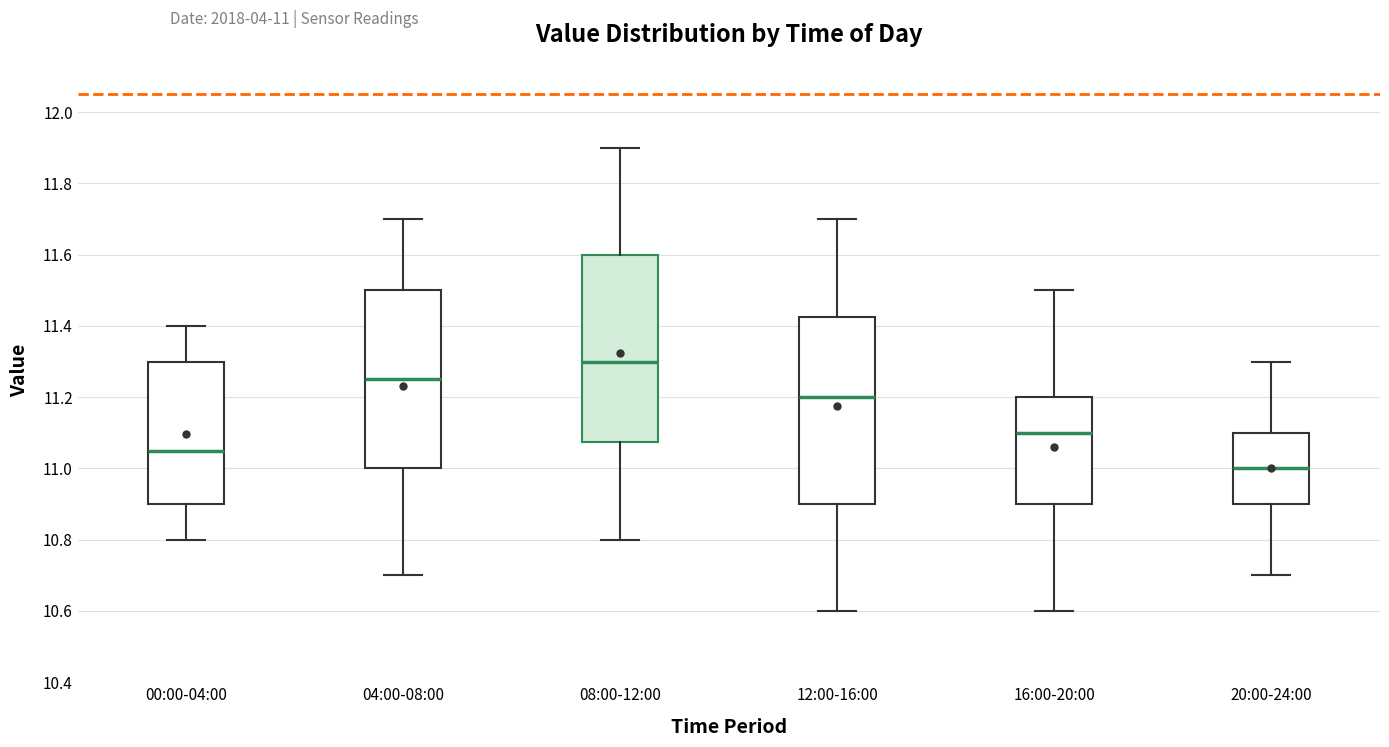

Reading left to right, read every box against the y-axis: the position of its median line, the range the box covers, and the ends of its whiskers. The values are not printed on the chart, so give them approximately, as read against the axis.

00:00-04:00: median 11.06, box 10.90 to 11.30, whiskers 10.80 to 11.40
04:00-08:00: median 11.26, box 11.00 to 11.50, whiskers 10.70 to 11.70
08:00-12:00: median 11.30, box 11.08 to 11.60, whiskers 10.80 to 11.90
12:00-16:00: median 11.20, box 10.90 to 11.42, whiskers 10.60 to 11.70
16:00-20:00: median 11.10, box 10.90 to 11.20, whiskers 10.60 to 11.50
20:00-24:00: median 11.00, box 10.90 to 11.10, whiskers 10.70 to 11.30